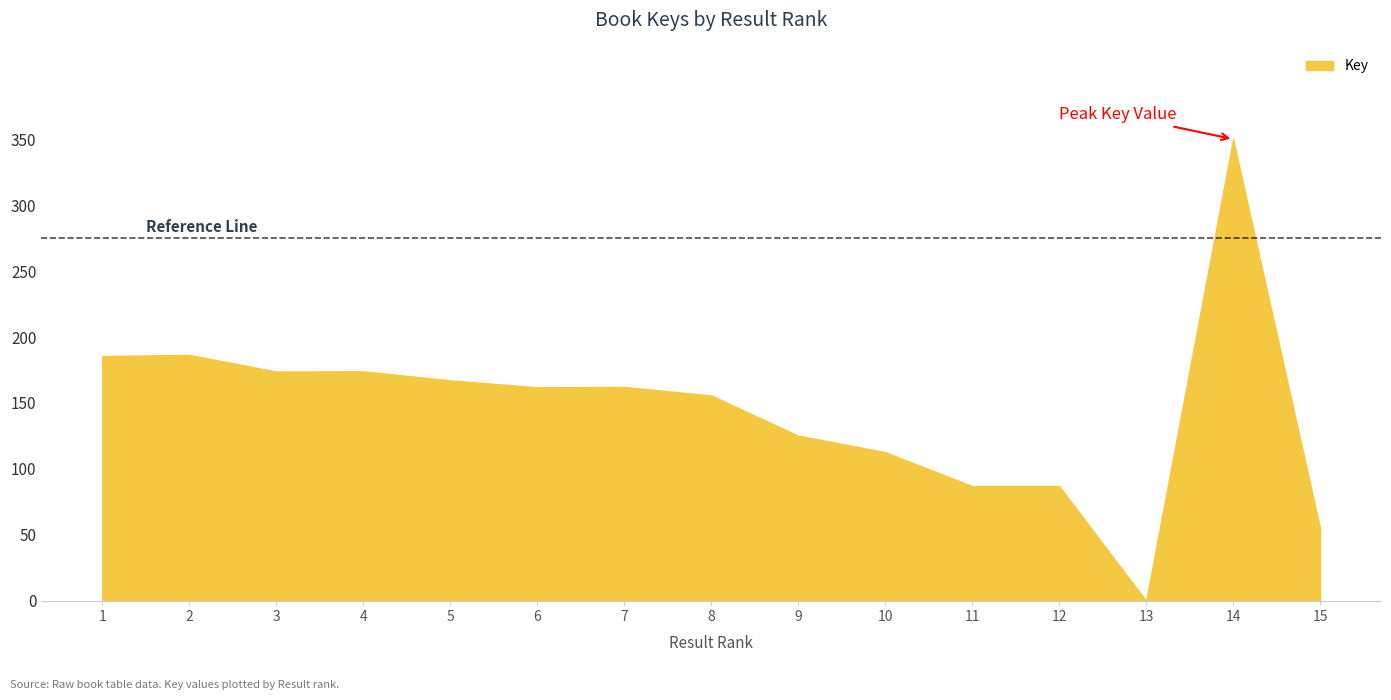

Approximately how many times larger is the value at 4 compared to 9?

1.4